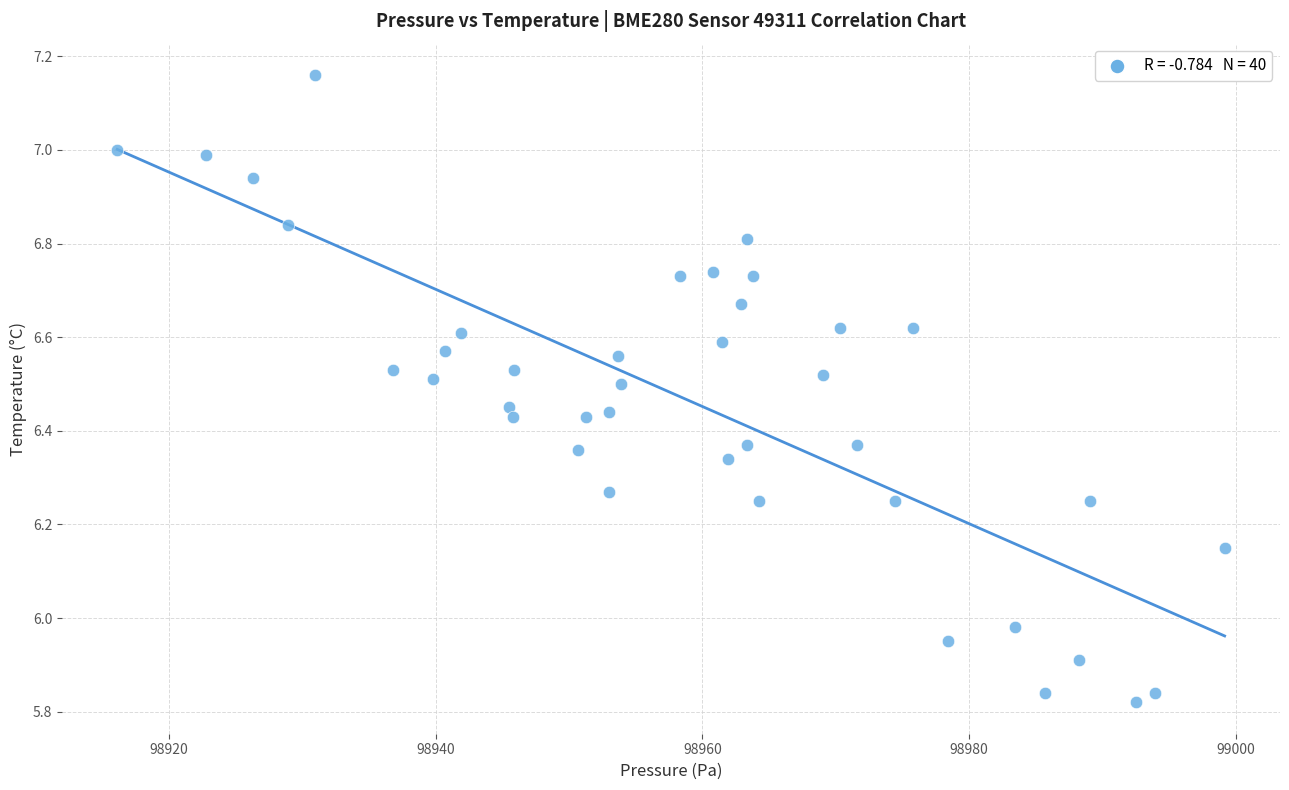

What is the range of X values (max minus min)?

83.0